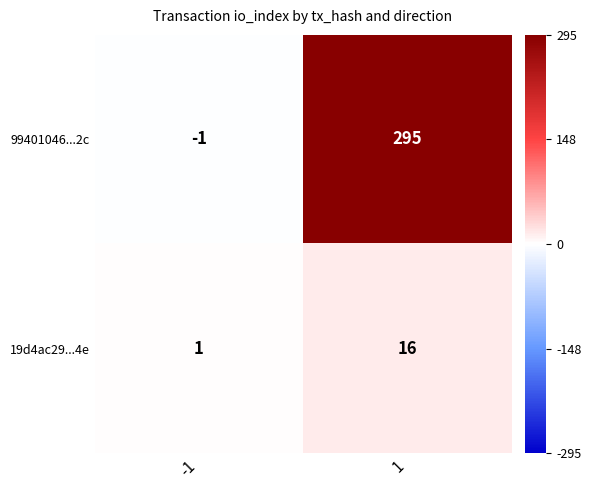

Rank the series by their maximum value, from highest to lowest.

99401046...2c, 19d4ac29...4e